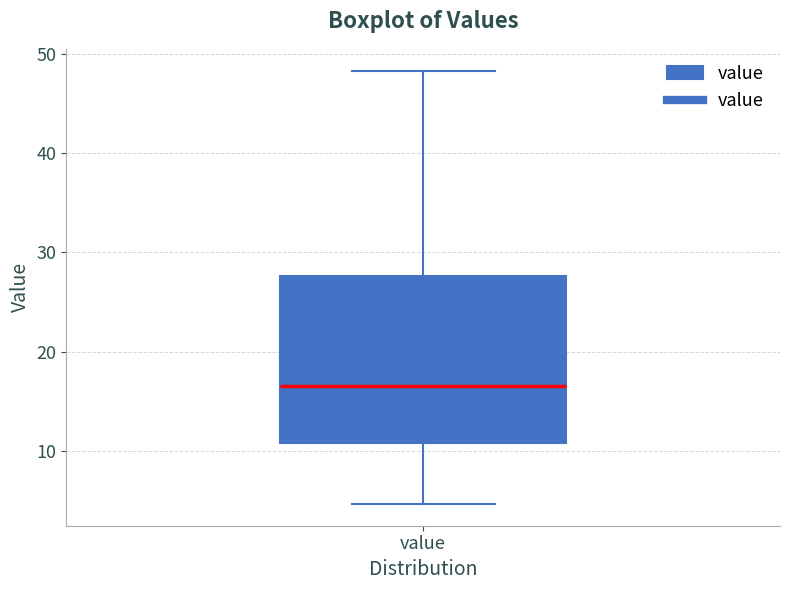

Where does the lower whisker of the box for value end on the y-axis? The values are not printed on the chart, so give them approximately, as read against the axis.

5